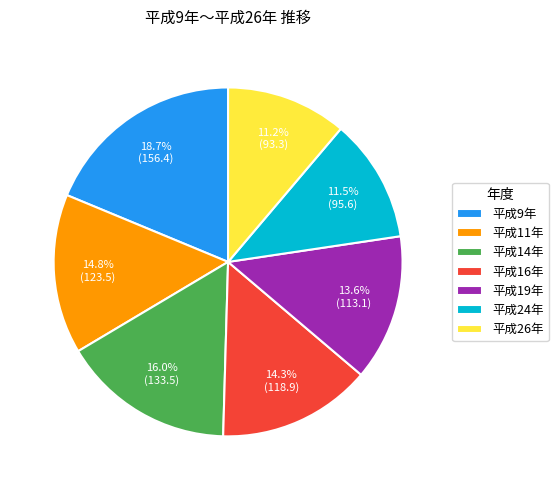

What is the largest slice in the pie chart?

平成9年